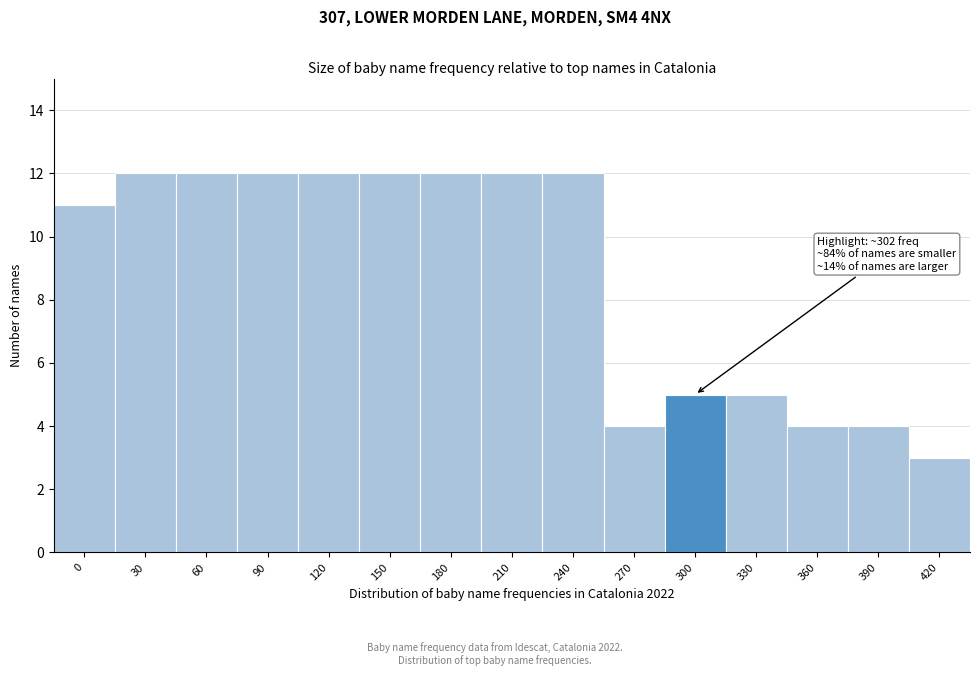

Reading left to right, list all the values displayed in this chart.

11	12	12	12	12	12	12	12	12	4	5	5	4	4	3